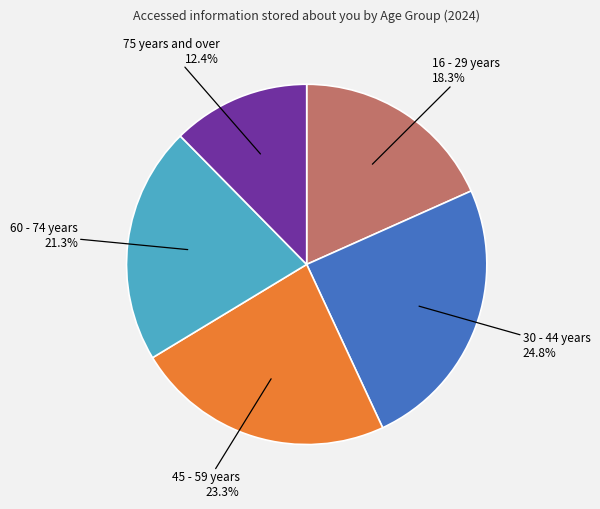

To the nearest percent, what is the average slice percentage?

20%